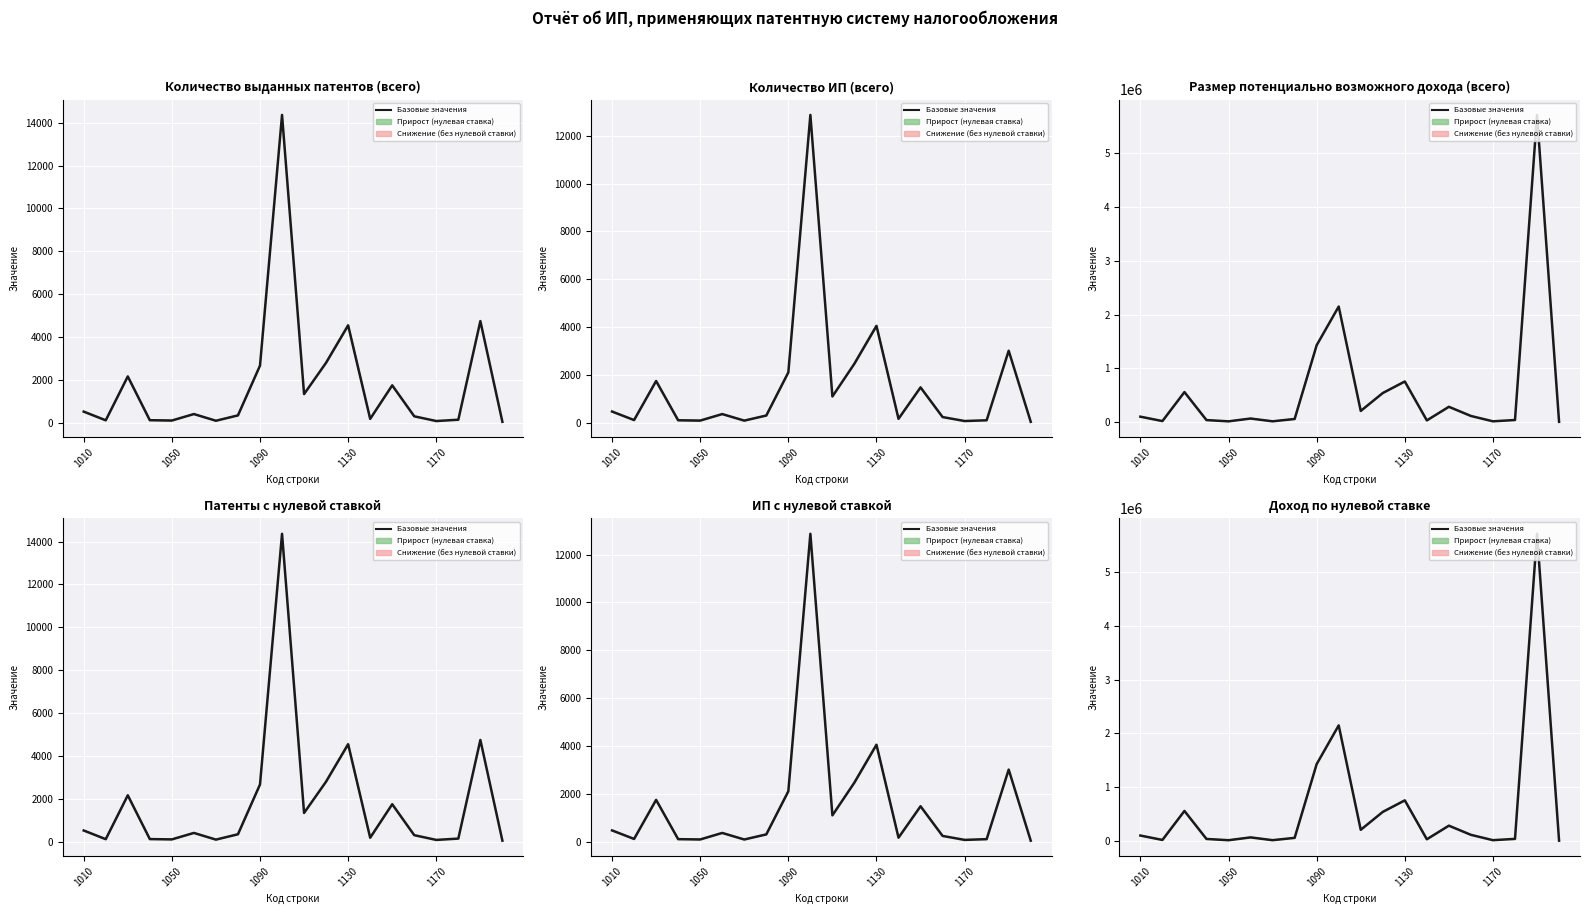

List the labels in order of value, smallest first.

19, 1170, 6, 16, 1050, 13, 1130, 17, 7, 5, 1010, 15, 10, 14, 11, 1090, 12, 8, 9, 18